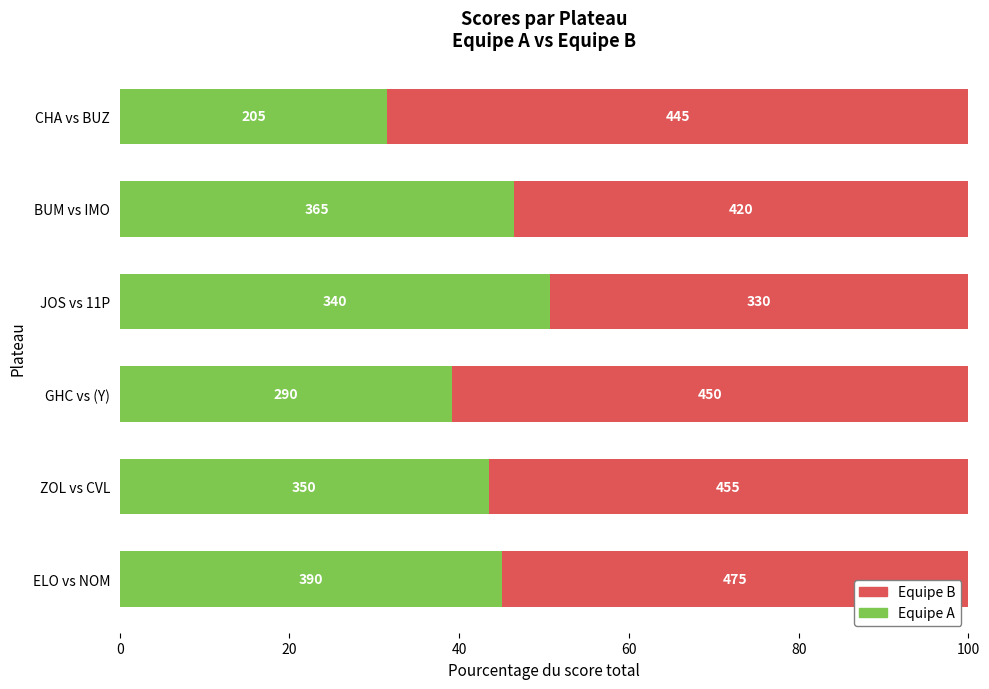

What are all the series names shown in the legend?

Equipe B, Equipe A